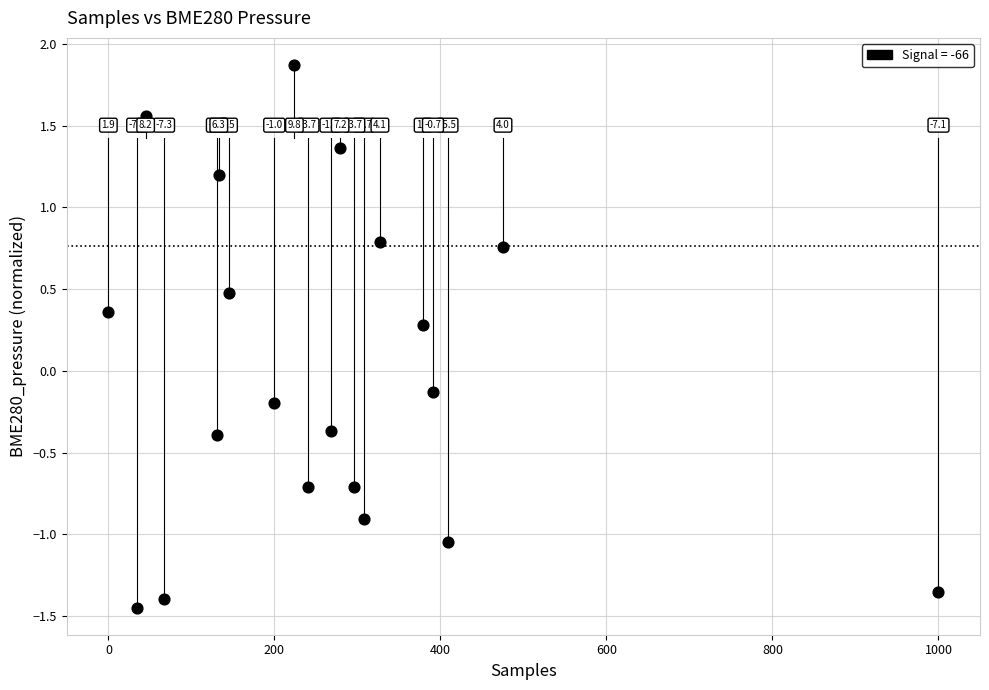

What is the range of X values (max minus min)?

1000.0